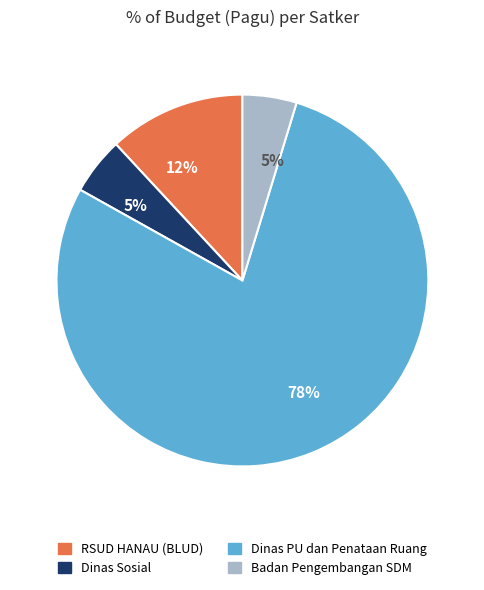

Count the number of slices in the pie.

4